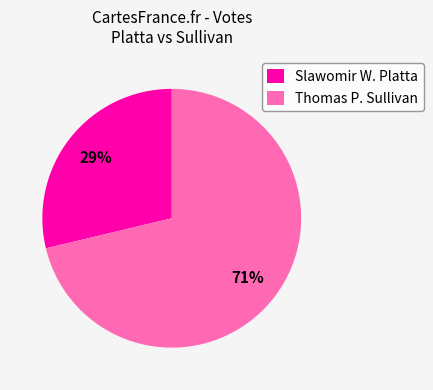

To the nearest percent, what is the average slice percentage?

50%